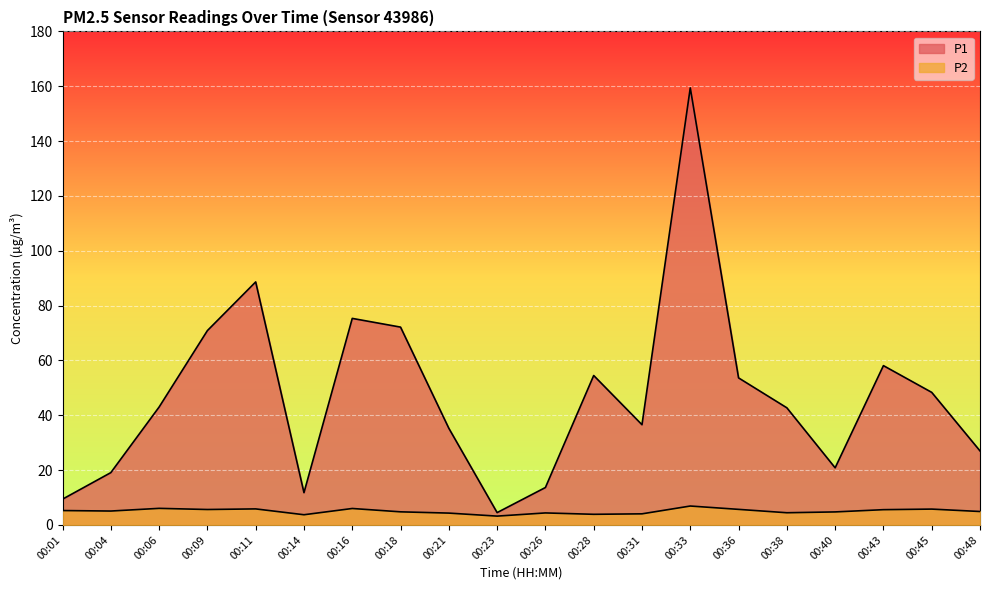

True or false: P1 and P2 cross at least once.

False